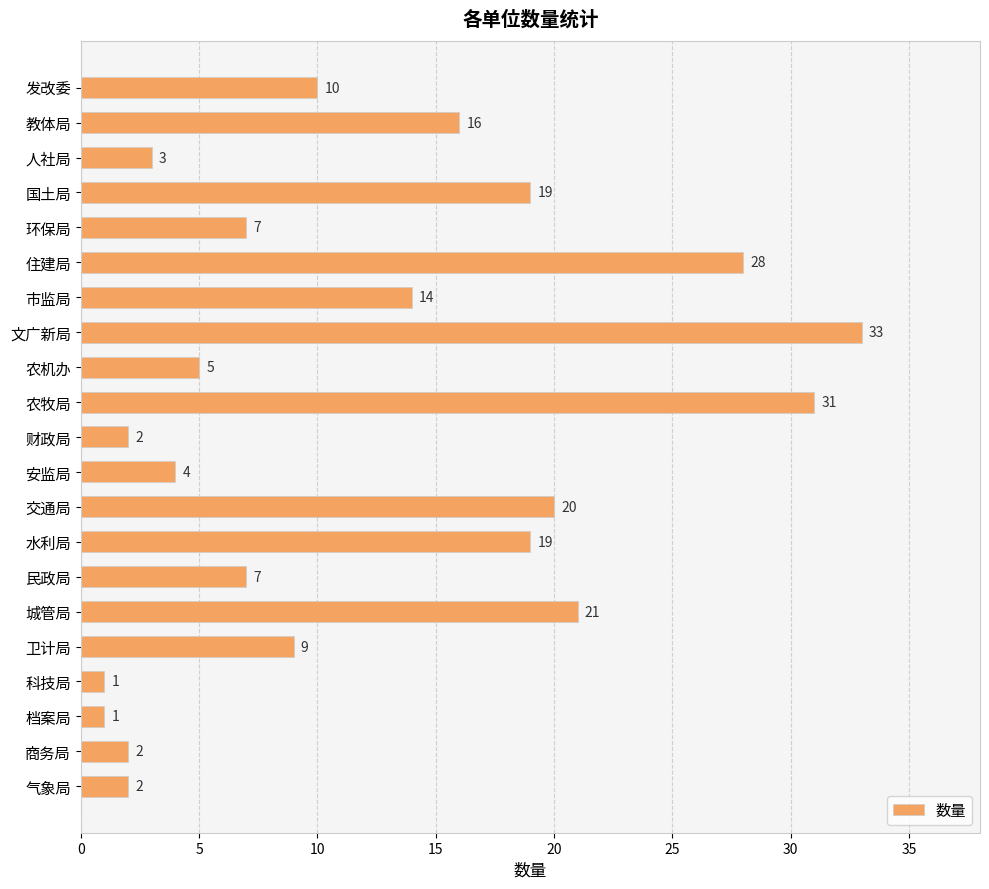

What is the maximum value shown in the chart?

33